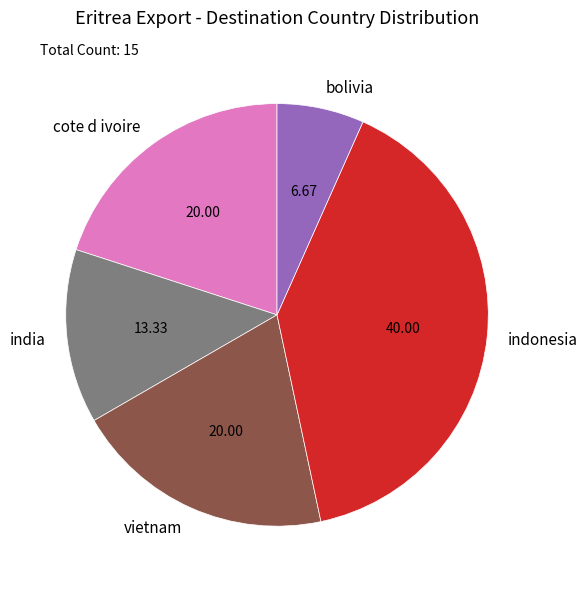

Is it true that india is 20% of the pie?

False